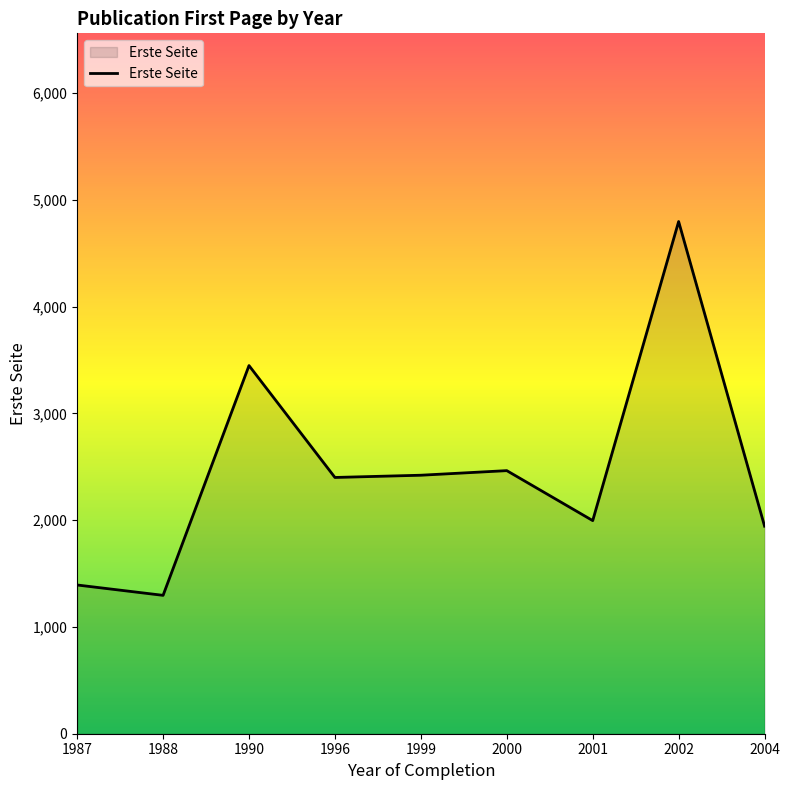

Where is the data nearest to the value 3046?

1990